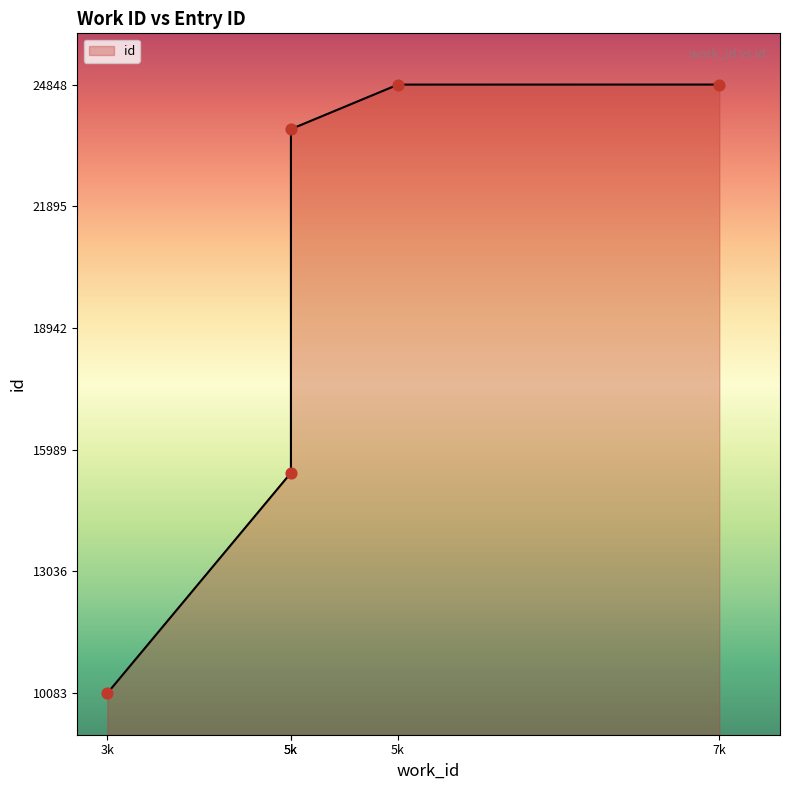

What is the ratio of the value at 5k to the value at 3k?

2.4